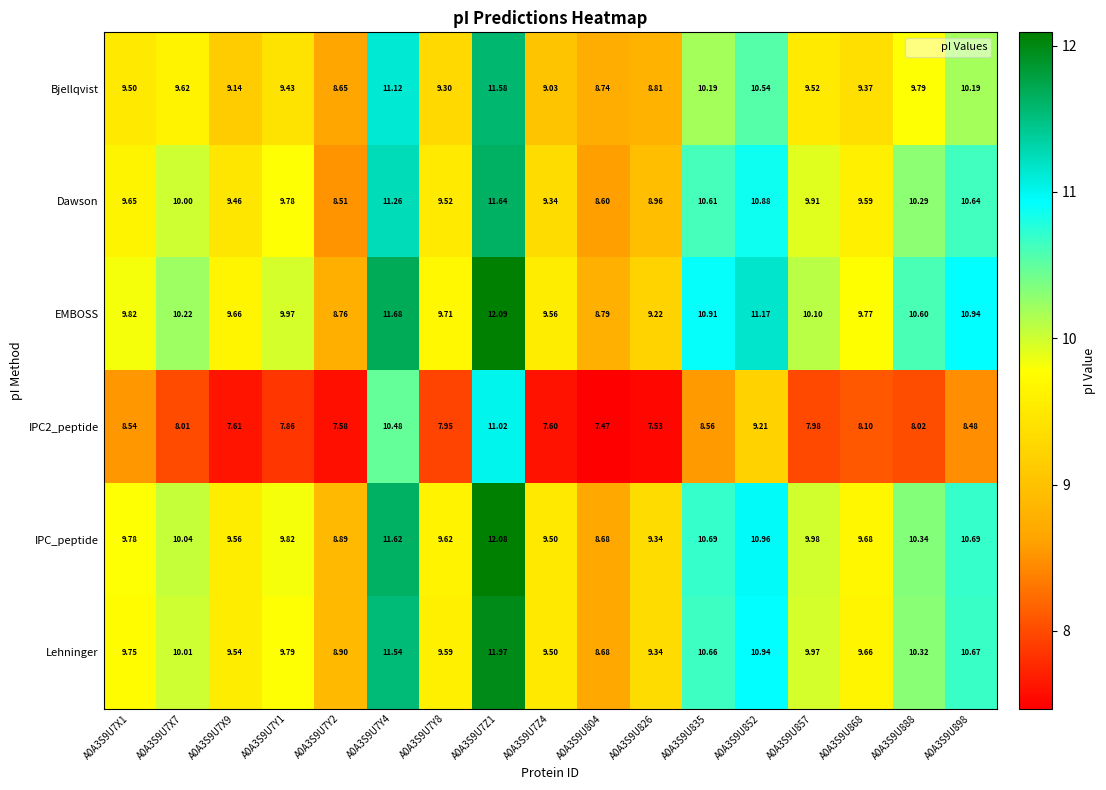

Is the value of Dawson at A0A3S9U7X1 greater than the value of EMBOSS at A0A3S9U7Y1?

No